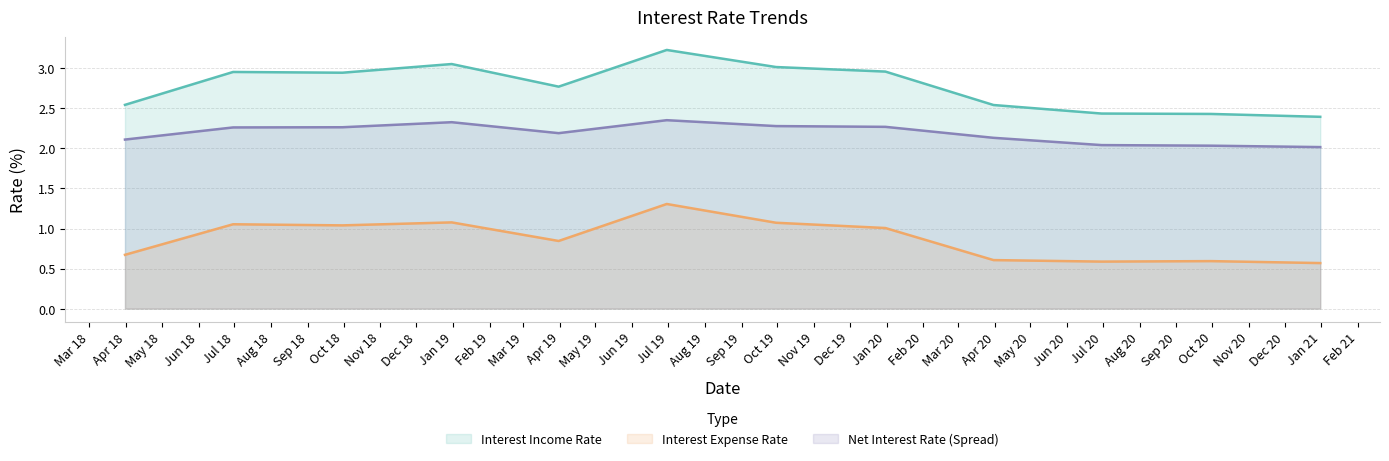

Which series changed the most between 2019-06-30 and 2020-03-31?

Interest Expense Rate